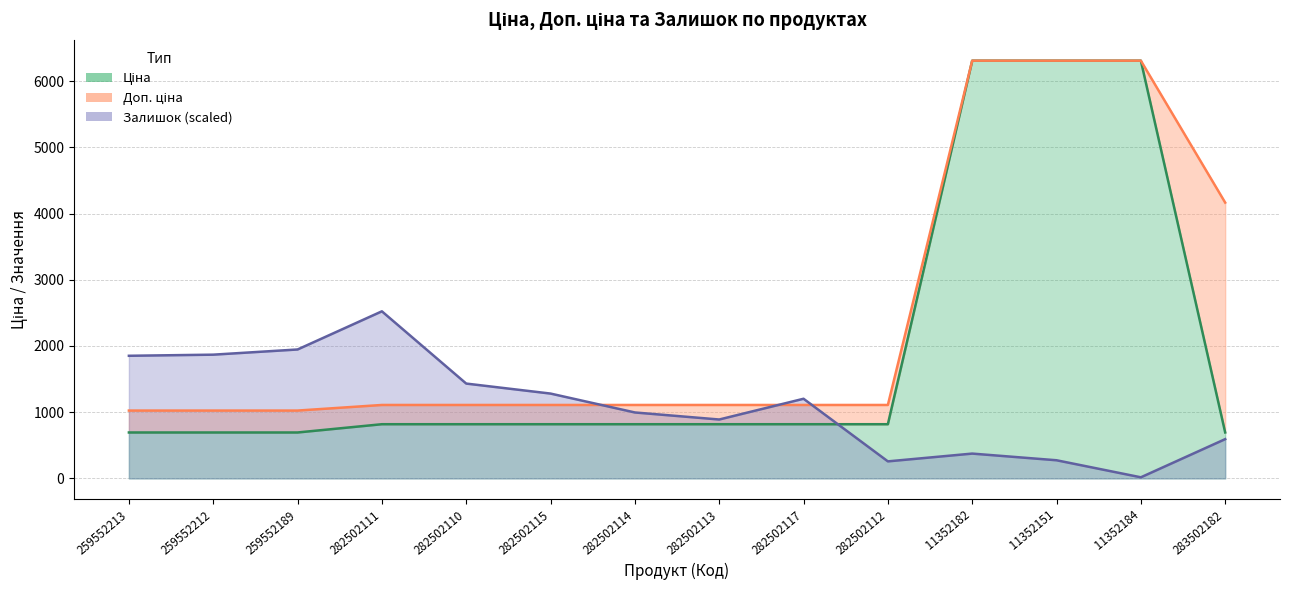

True or false: Ціна and Залишок intersect in this chart.

True